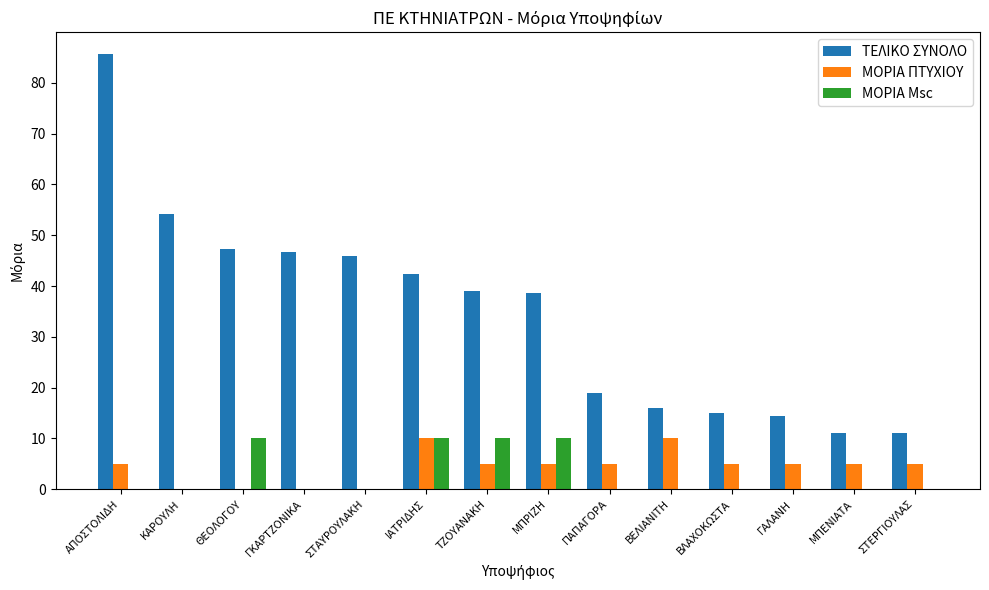

Which series has the largest total across all categories?

ΤΕΛΙΚΟ ΣΥΝΟΛΟ